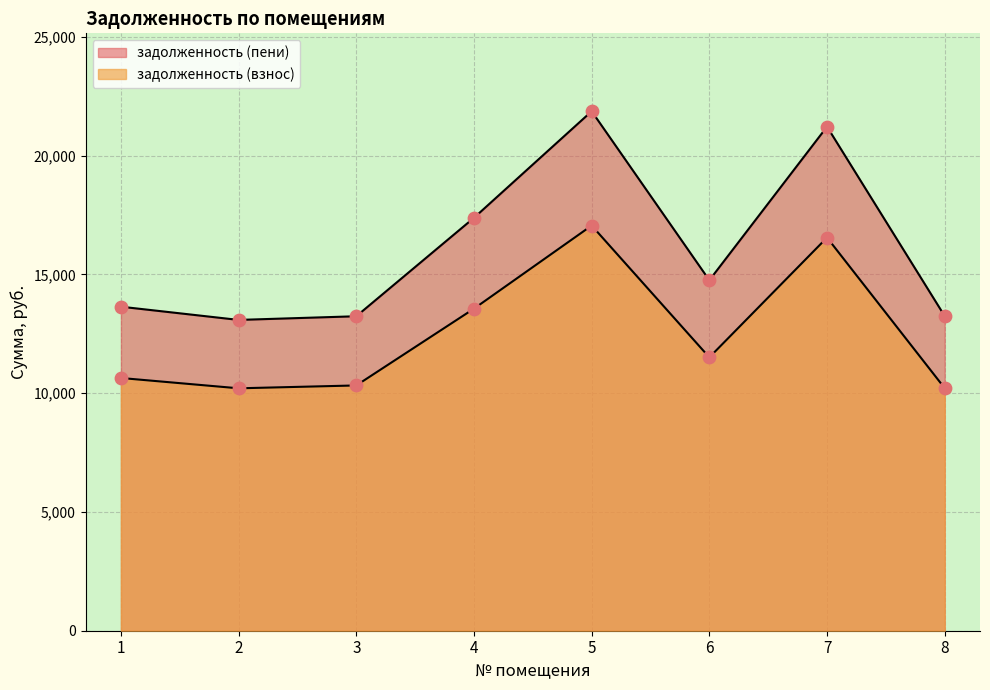

What are all the series names shown in the legend?

задолженность (взнос), задолженность (пени)